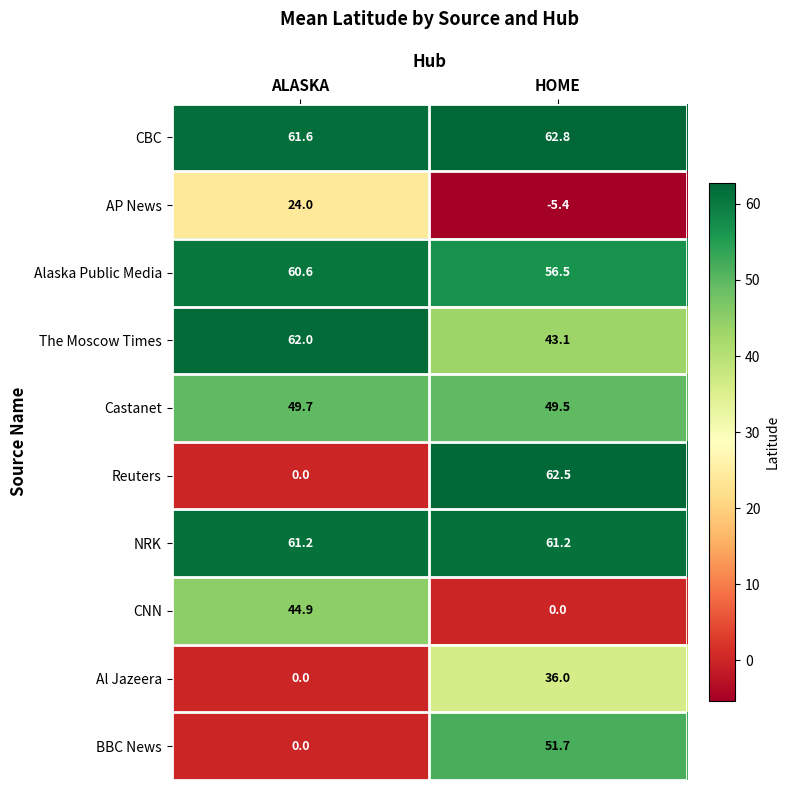

At which category is the sum across all series the highest?

HOME